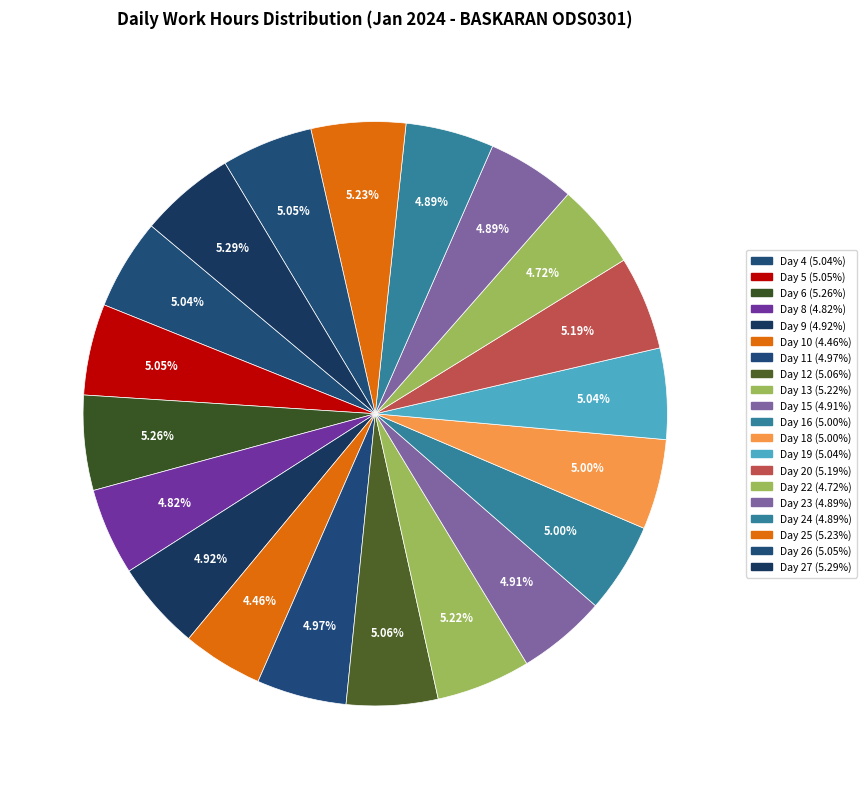

Does any single category account for the majority?

No